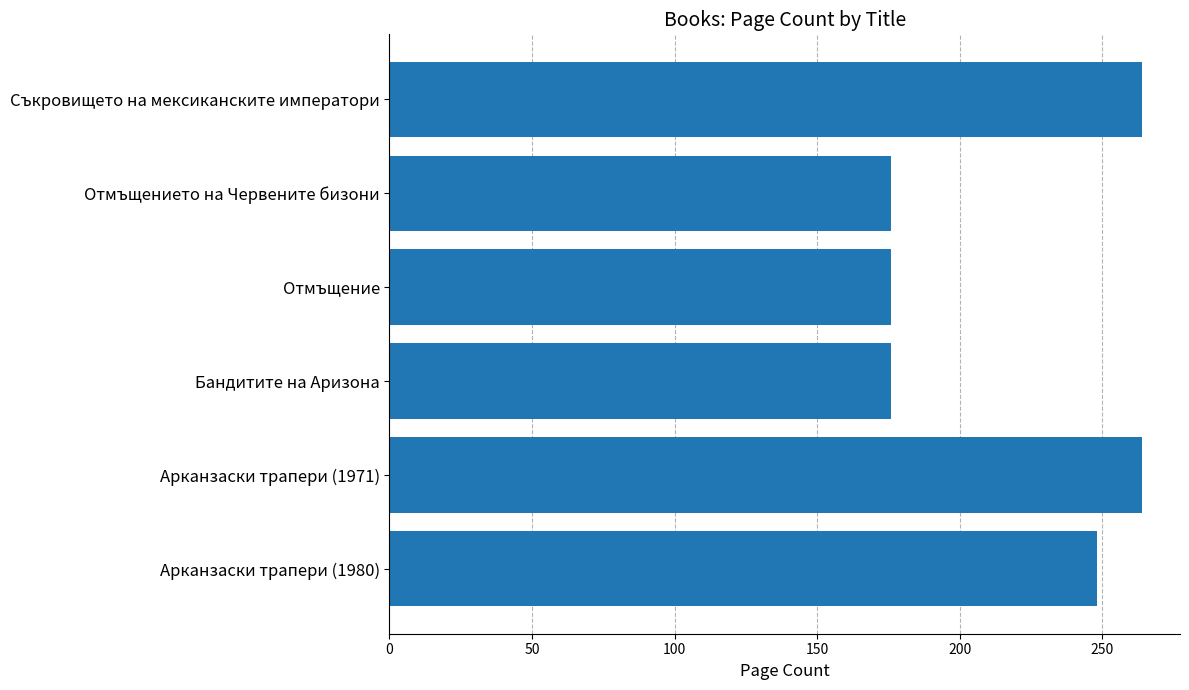

Are the bars horizontal?

Yes